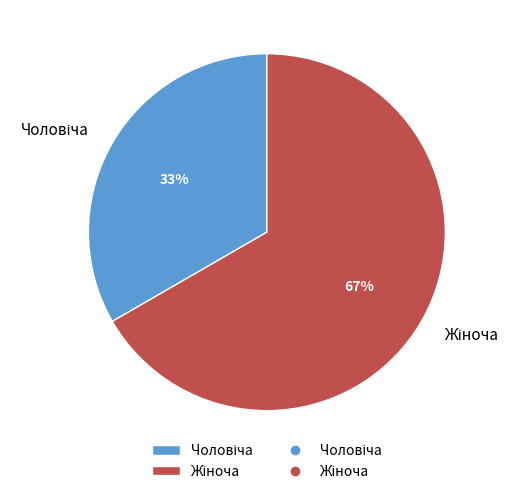

To the nearest percent, what is the average slice percentage?

50%